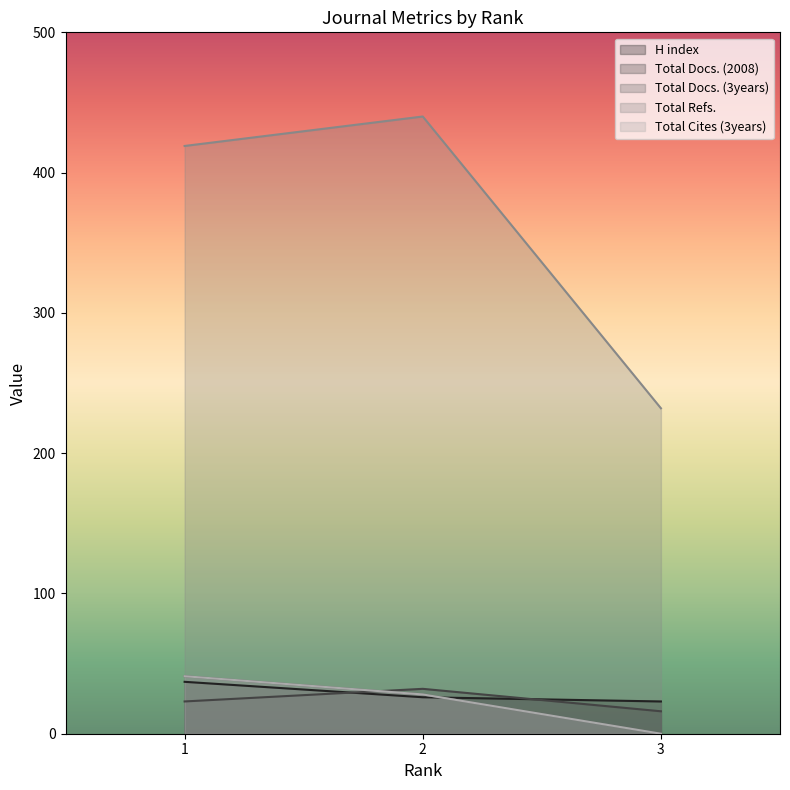

How many values in Total Cites (3years) are above zero?

2